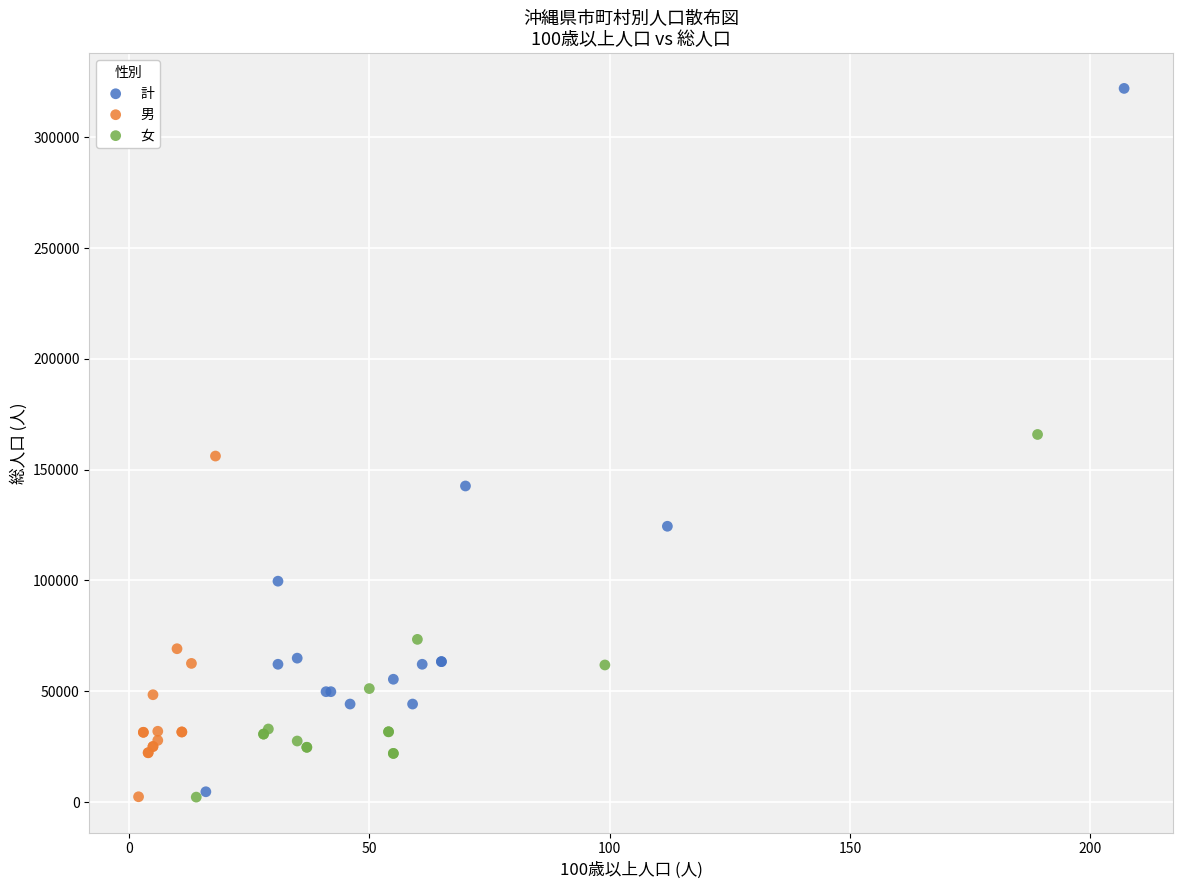

Which series has the largest Y range (max minus min)?

計